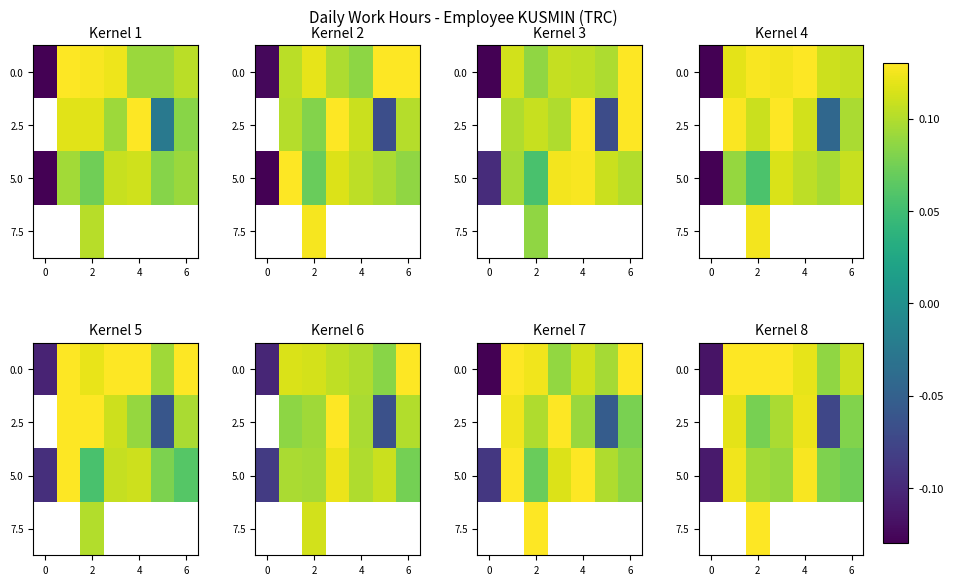

How many values in 5.0 are below zero?

1